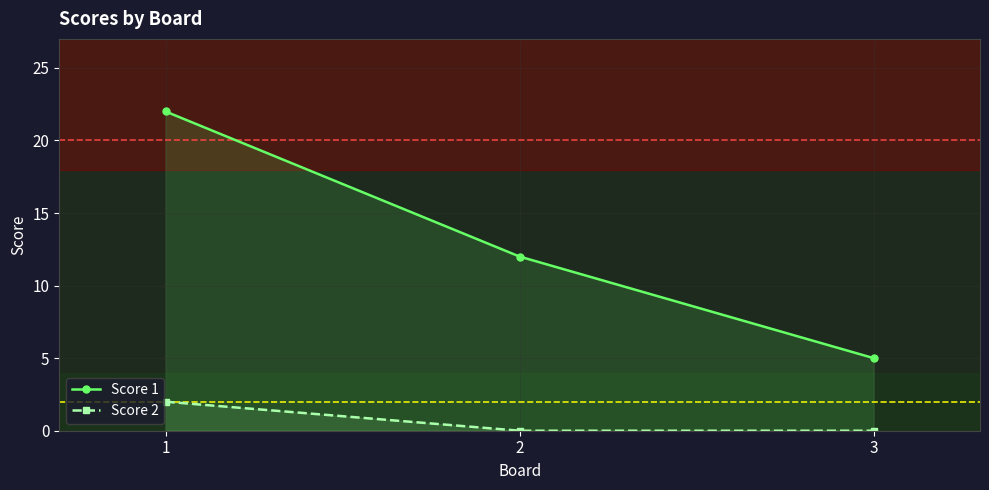

What is the sum of the Score 1 values at 2 and 3?

17